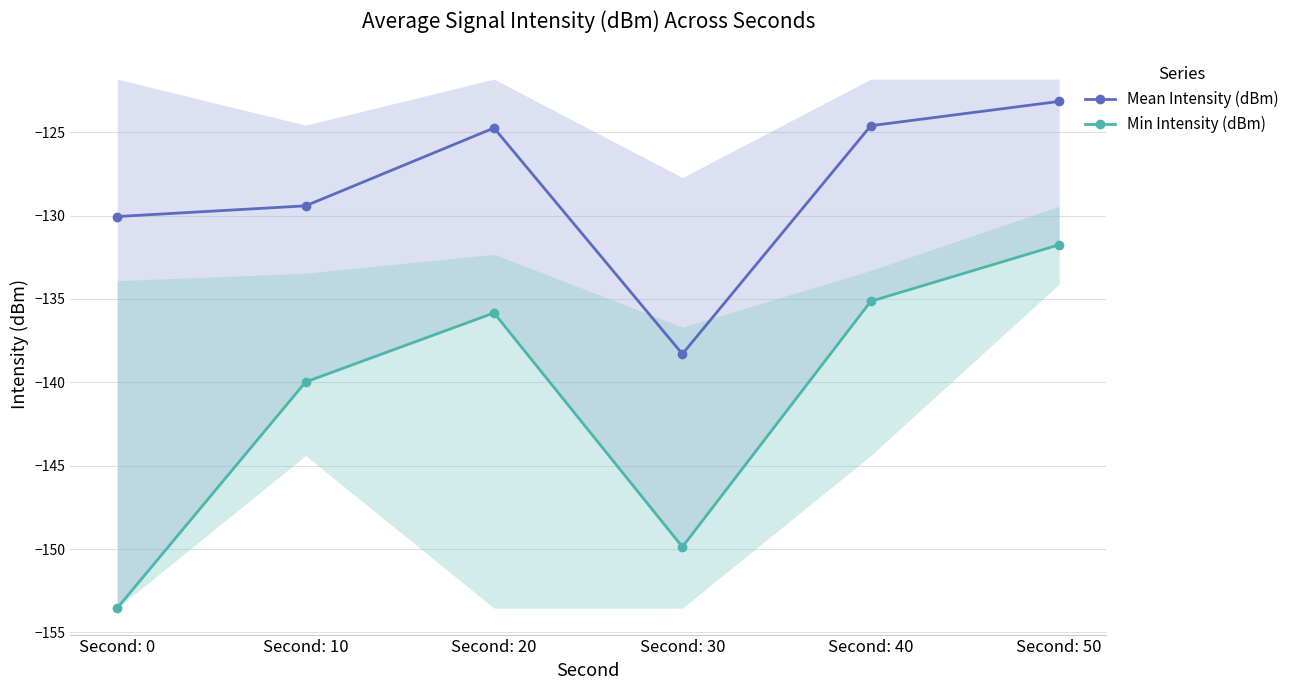

What is the average value of the Mean Intensity (dBm) series?

-128.4